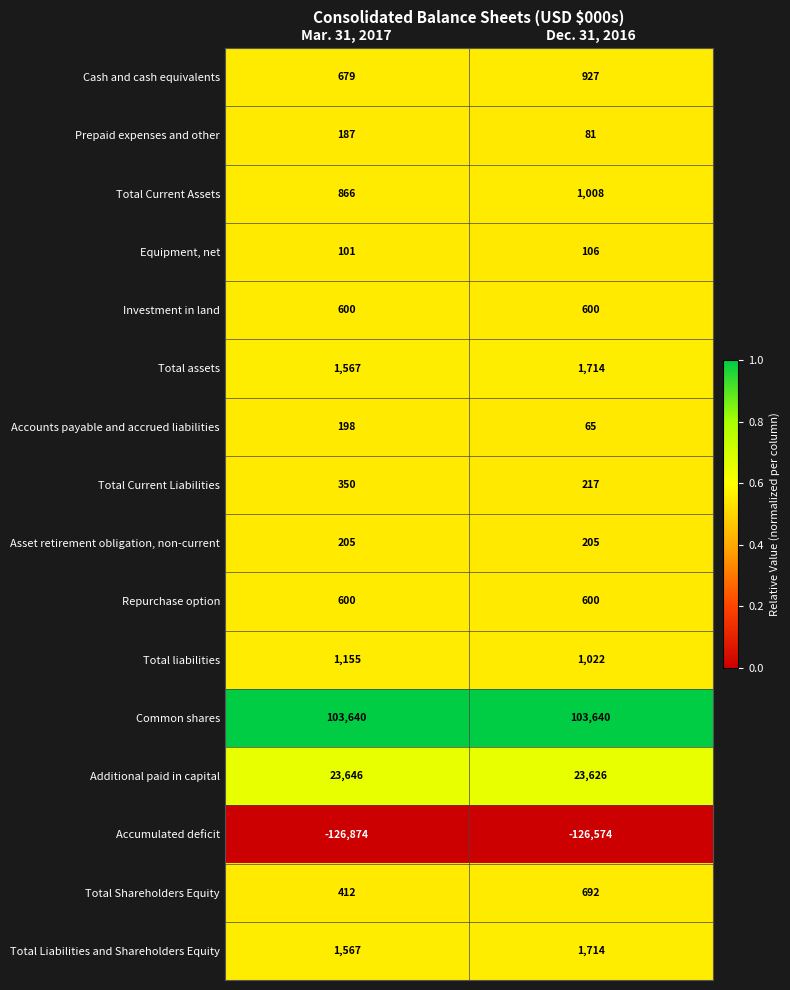

What is the total value across all series at Dec. 31, 2016?

9643